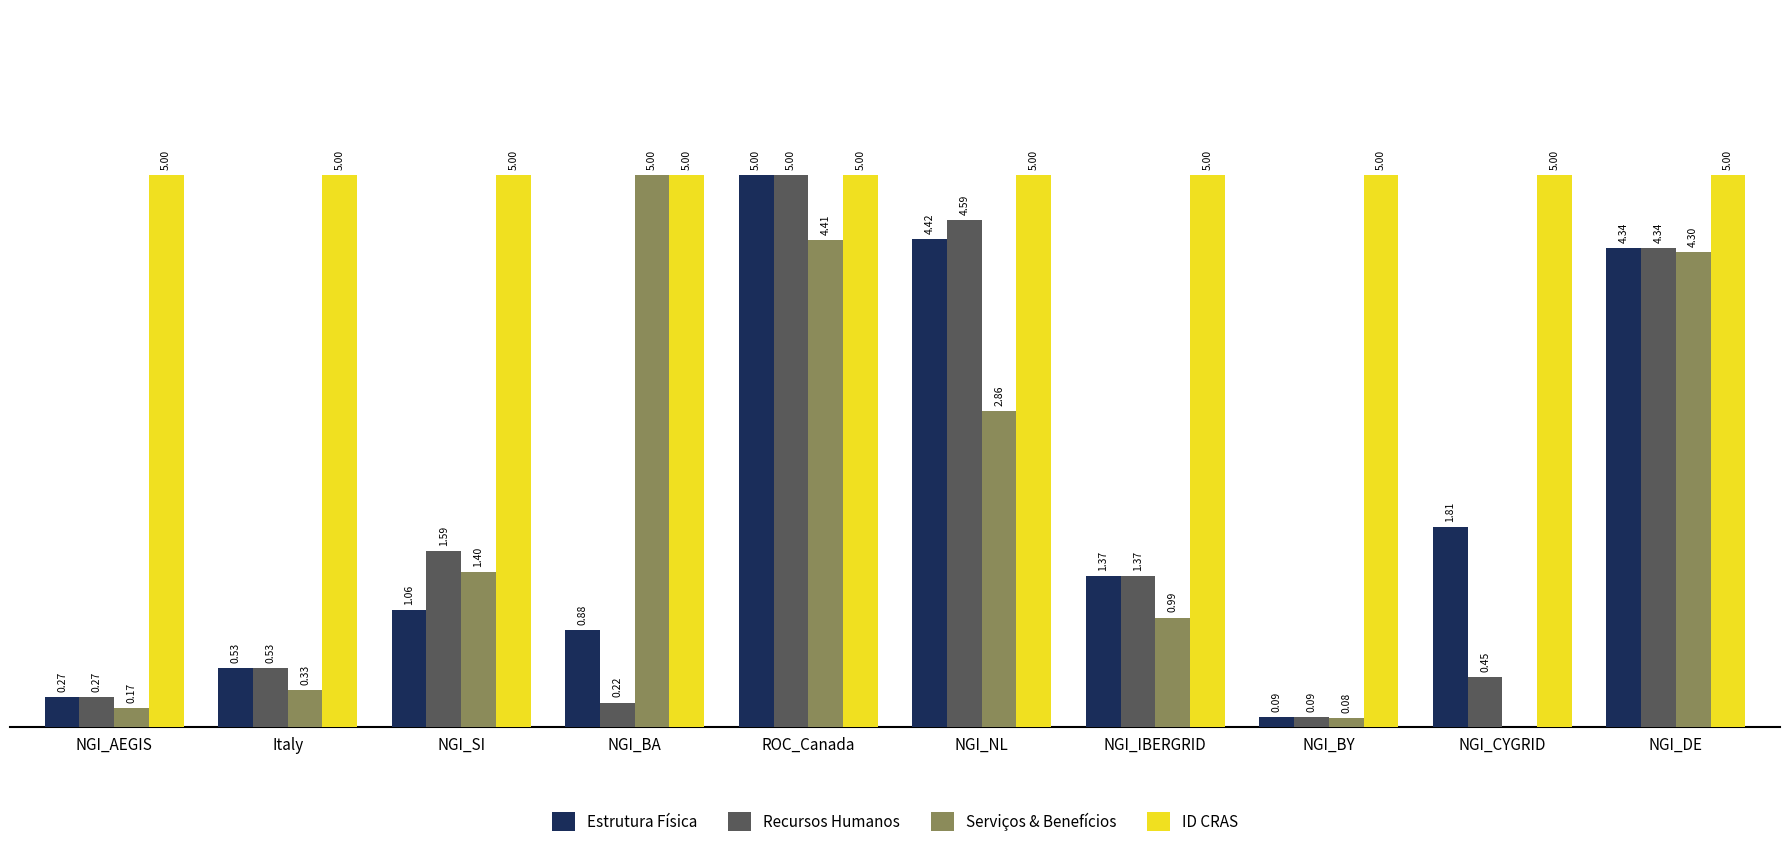

Which series changed the most between NGI_IBERGRID and NGI_DE?

Serviços & Benefícios